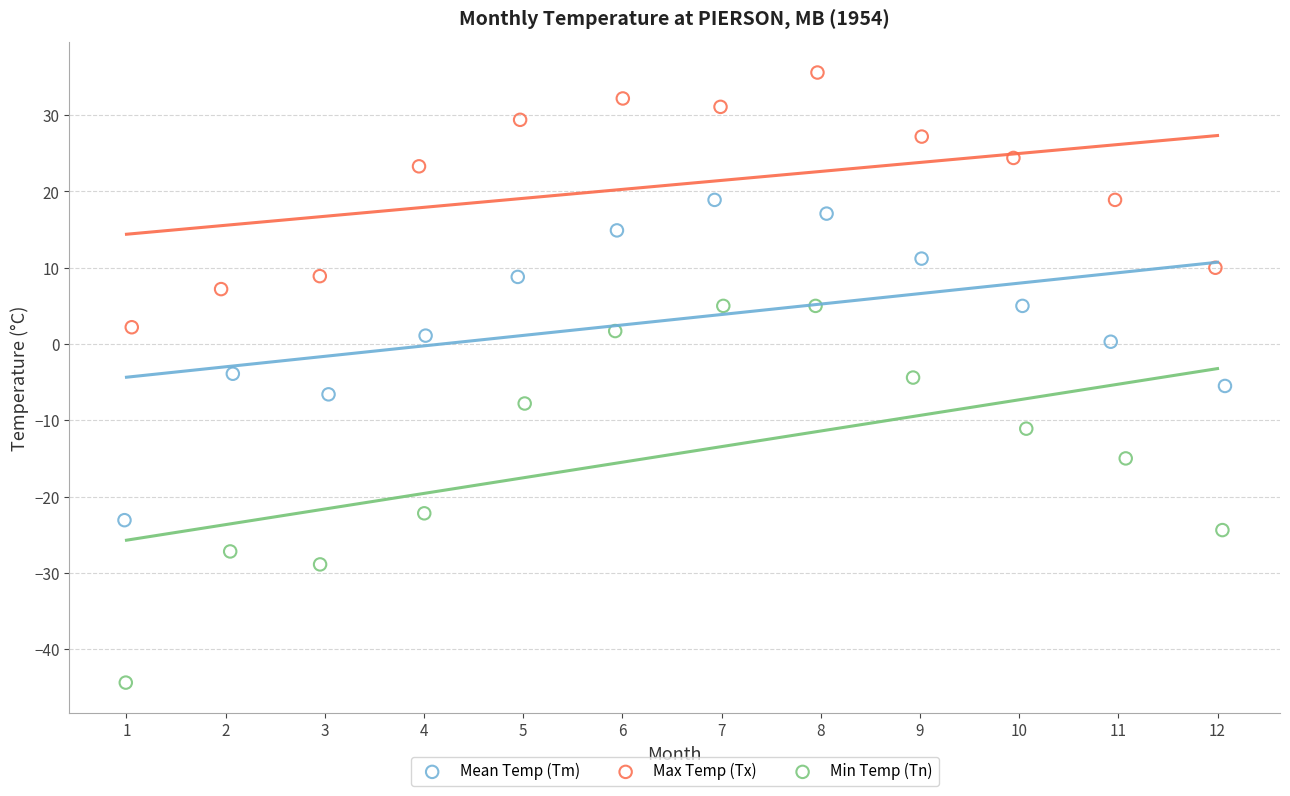

Which series contains the highest Y value?

Max Temp (Tx)